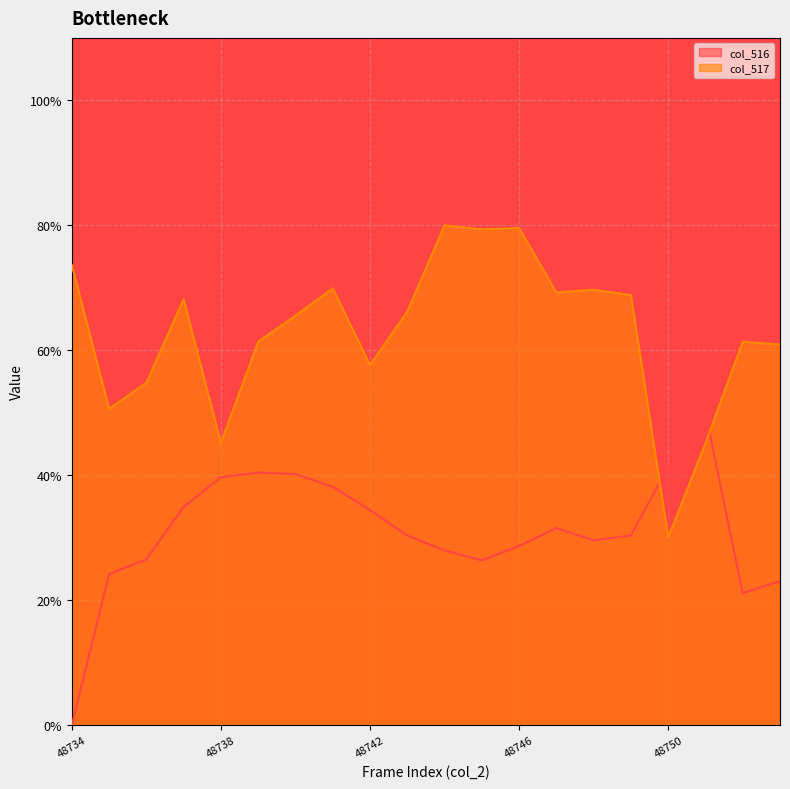

What is the sum of the col_517 values at 48748 and 48750?

1.0